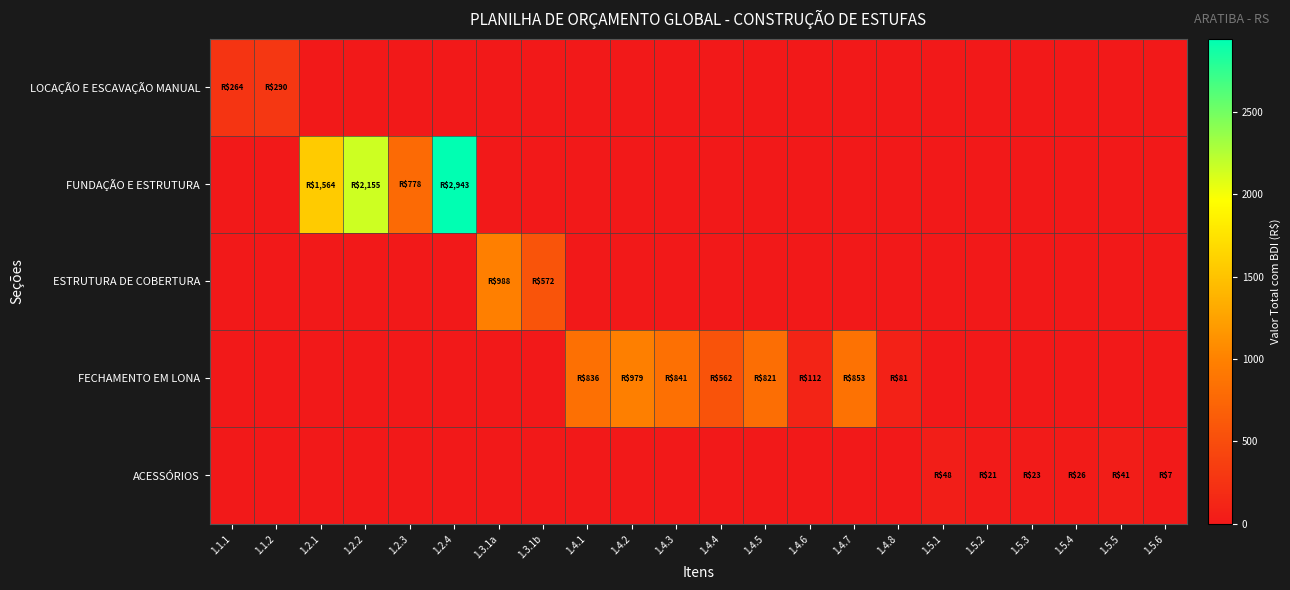

What is the difference between the highest and lowest values at 1.2.1?

1563.6